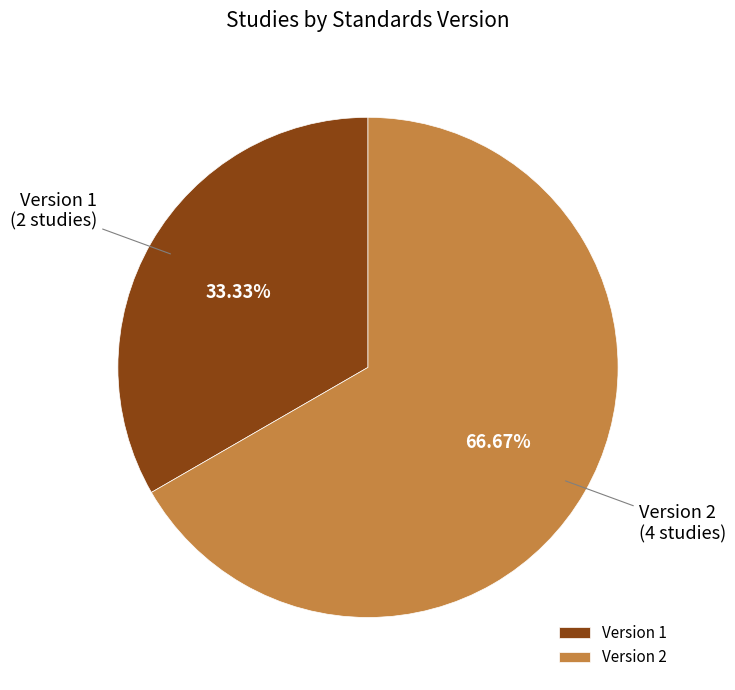

How many segments does this pie chart have?

2